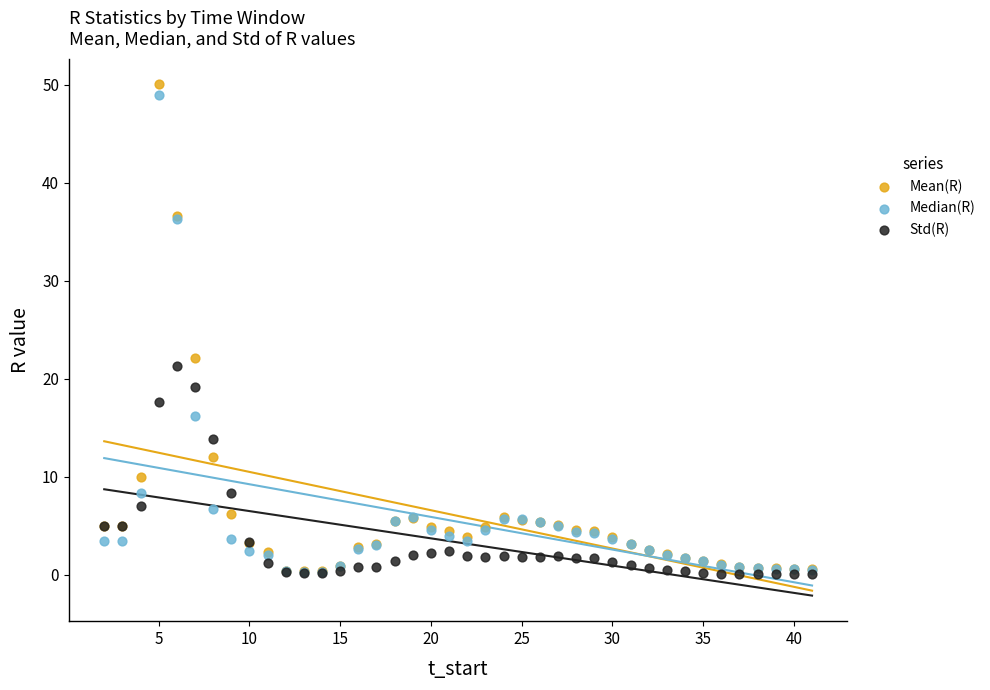

Across all series, what Y value is closest to 25?

22.1